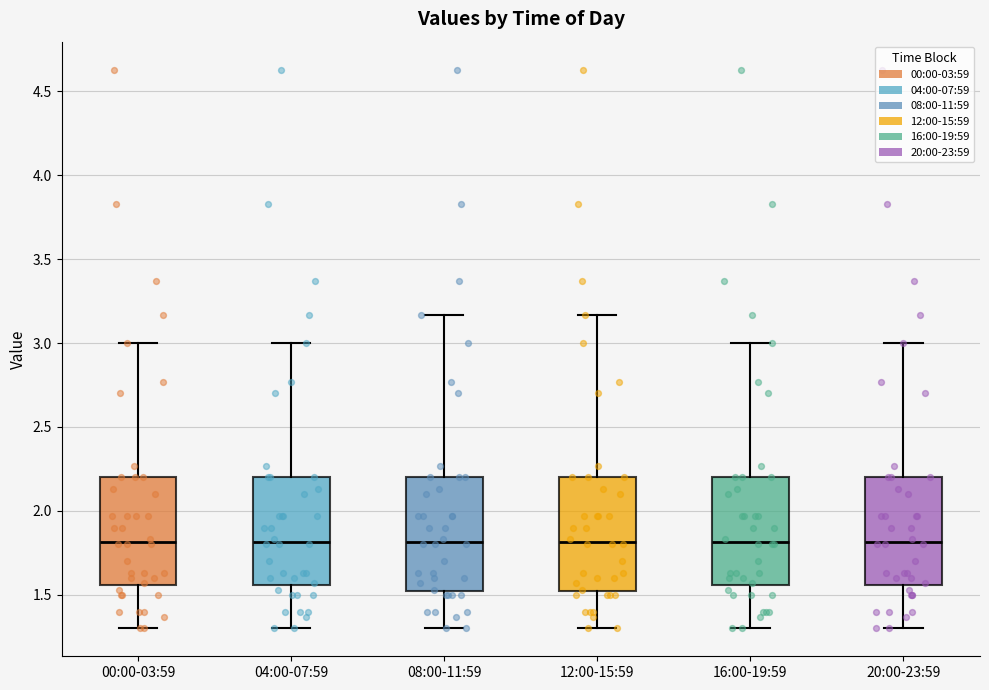

Reading left to right, transcribe this box plot: for each box, give where its median line is, the range the box spans, and where its two whiskers end, as read against the y-axis. The values are not printed on the chart, so give them approximately, as read against the axis.

00:00-03:59: median 1.80, box 1.55 to 2.20, whiskers 1.30 to 3.00
04:00-07:59: median 1.80, box 1.55 to 2.20, whiskers 1.30 to 3.00
08:00-11:59: median 1.80, box 1.50 to 2.20, whiskers 1.30 to 3.15
12:00-15:59: median 1.80, box 1.50 to 2.20, whiskers 1.30 to 3.15
16:00-19:59: median 1.80, box 1.55 to 2.20, whiskers 1.30 to 3.00
20:00-23:59: median 1.80, box 1.55 to 2.20, whiskers 1.30 to 3.00